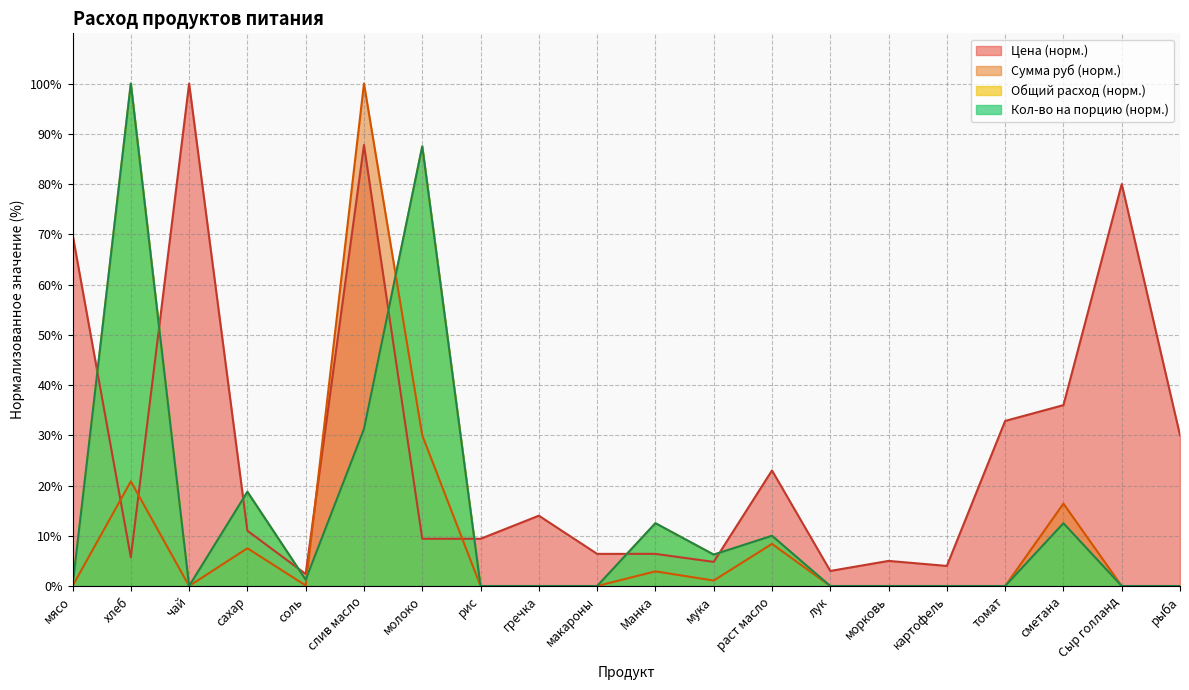

Rank the categories by Общий расход value from lowest to highest.

мясо, чай, рис, гречка, макароны, лук, морковь, картофель, томат, Сыр голланд, рыба, соль, мука, раст масло, Манка, сметана, сахар, слив масло, молоко, хлеб